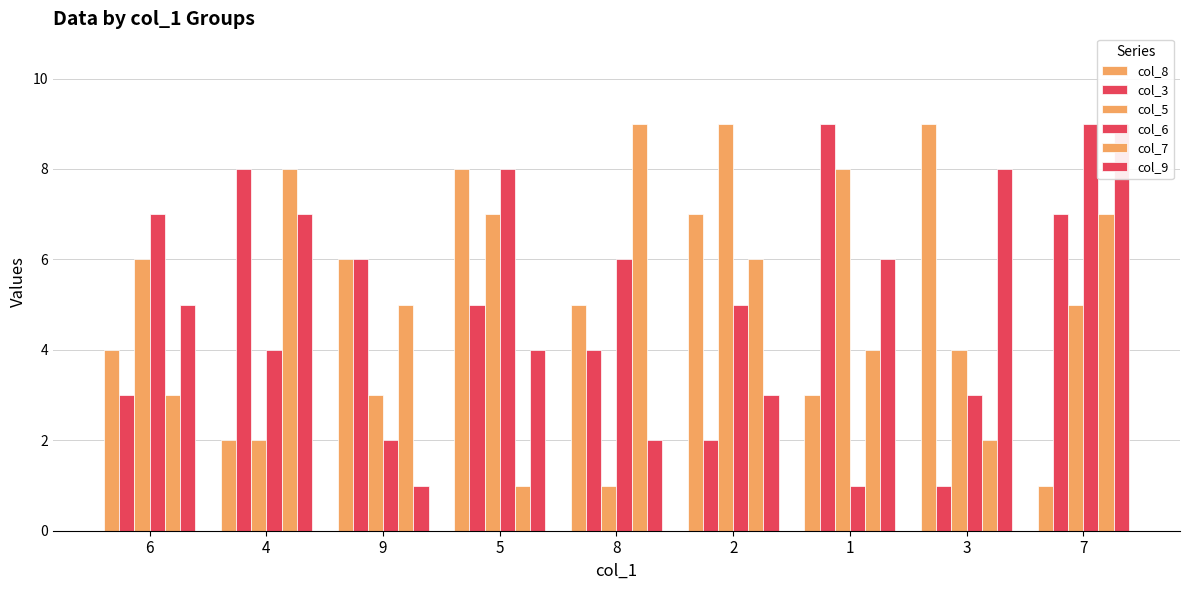

What is the total value across all series at 7?

38